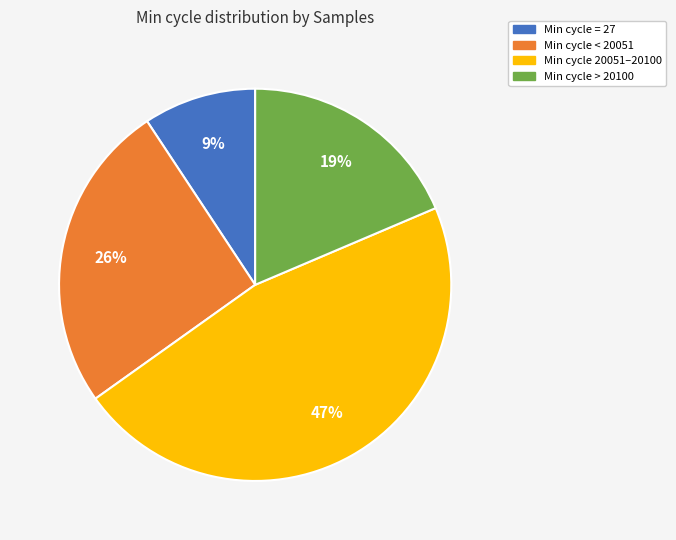

To the nearest percent, what is the average slice percentage?

25%